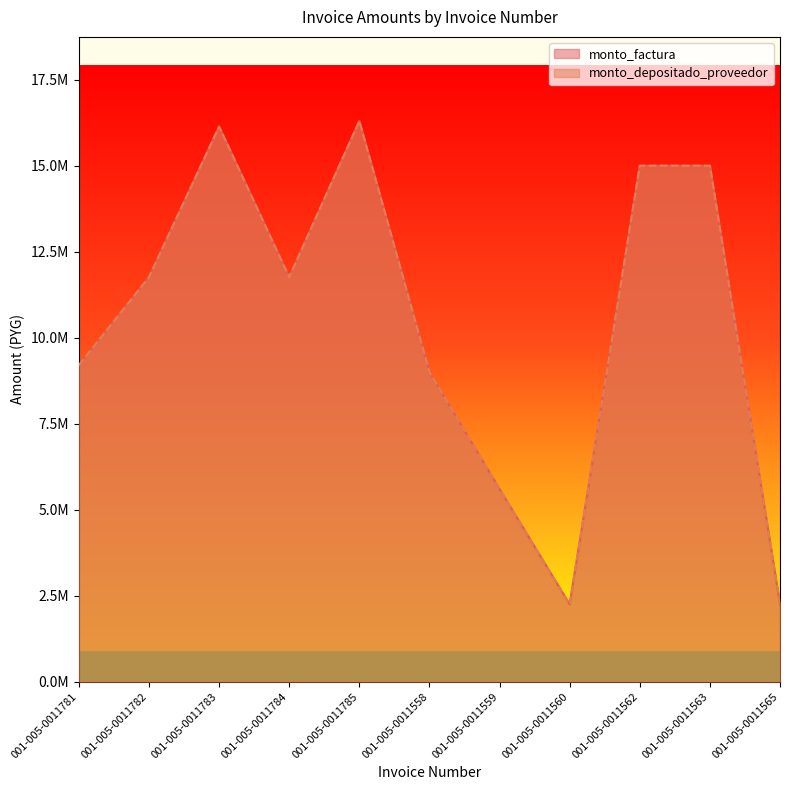

The value of monto_factura at 001-005-0011558 is 9000000. True or false?

True